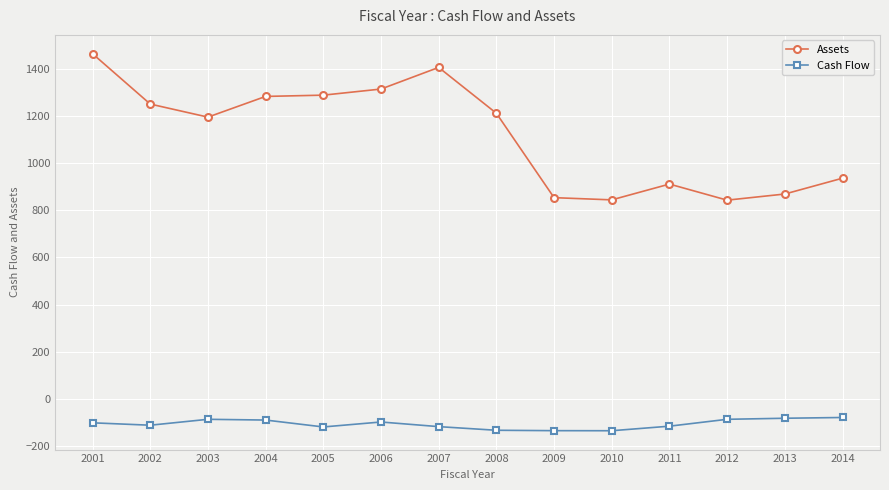

The value of Cash Flow at 2004 is -89.7. True or false?

True